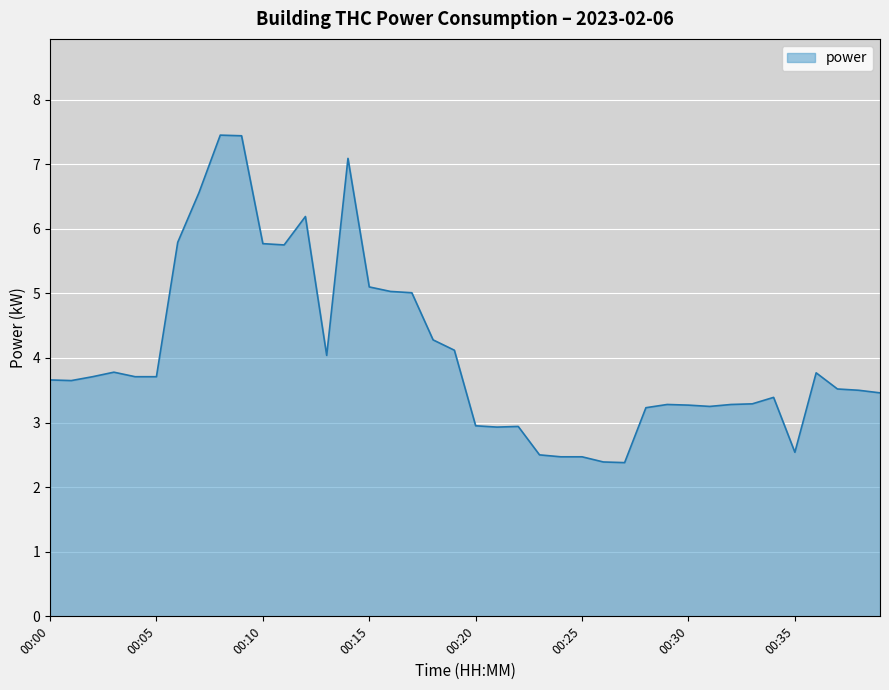

How many lines are shown in the chart?

1